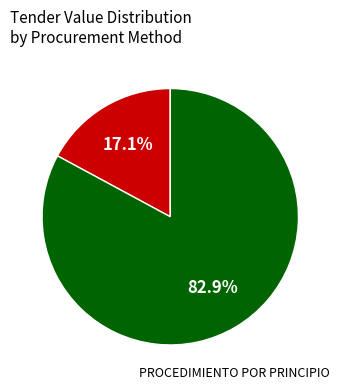

Does any single category account for the majority?

Yes